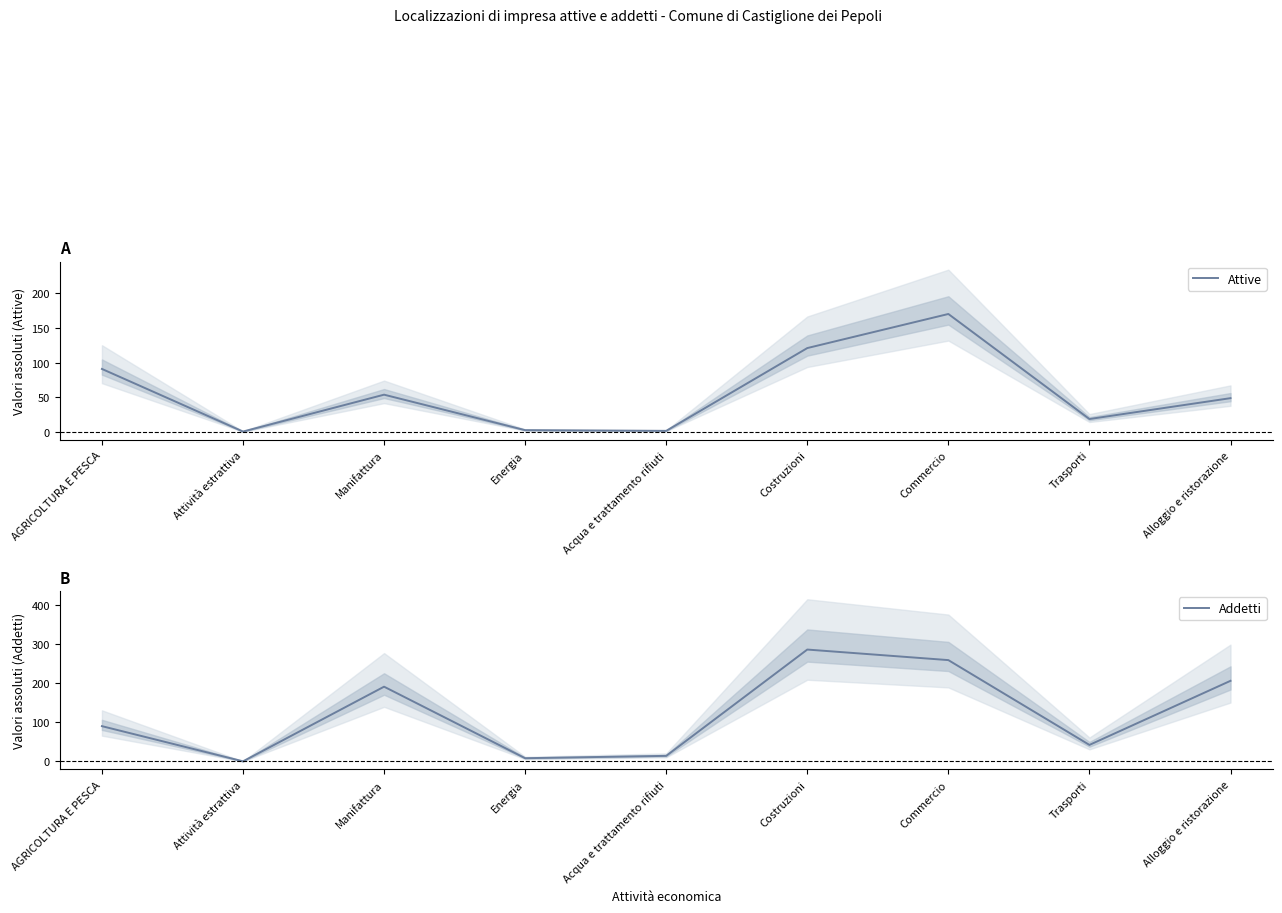

How many lines are shown in the chart?

2